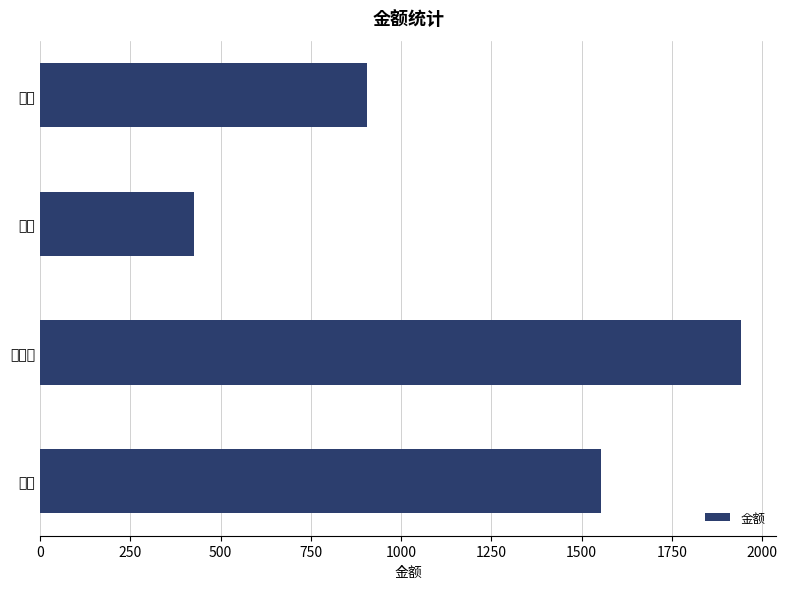

Rank the categories by value from lowest to highest.

窦潘, 杨霞, 曹琼, 韩艳梅